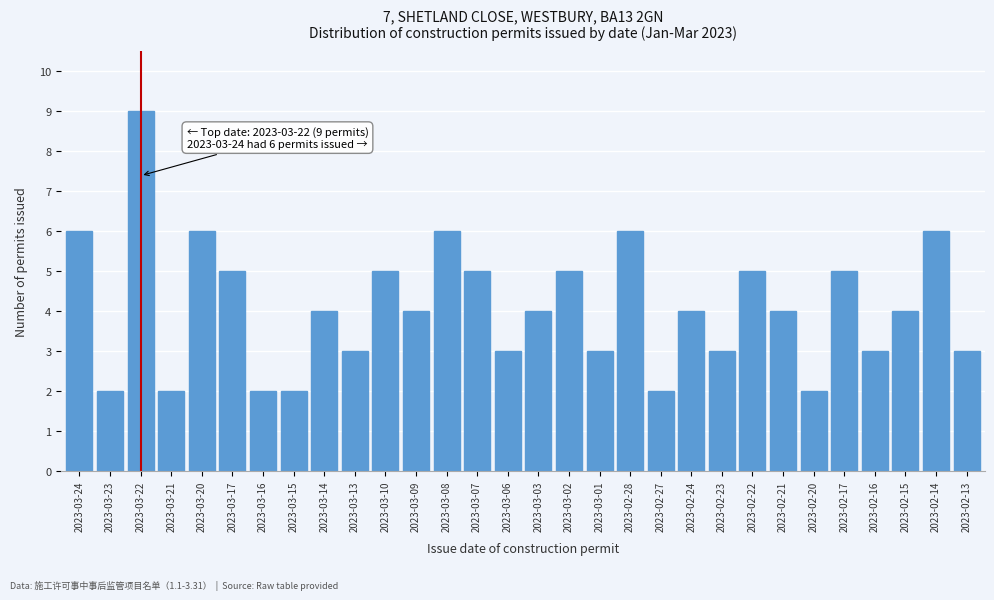

Reading right to left, what are all the values shown in this chart?

2023-02-13=3	2023-02-14=6	2023-02-15=4	2023-02-16=3	2023-02-17=5	2023-02-20=2	2023-02-21=4	2023-02-22=5	2023-02-23=3	2023-02-24=4	2023-02-27=2	2023-02-28=6	2023-03-01=3	2023-03-02=5	2023-03-03=4	2023-03-06=3	2023-03-07=5	2023-03-08=6	2023-03-09=4	2023-03-10=5	2023-03-13=3	2023-03-14=4	2023-03-15=2	2023-03-16=2	2023-03-17=5	2023-03-20=6	2023-03-21=2	2023-03-22=9	2023-03-23=2	2023-03-24=6